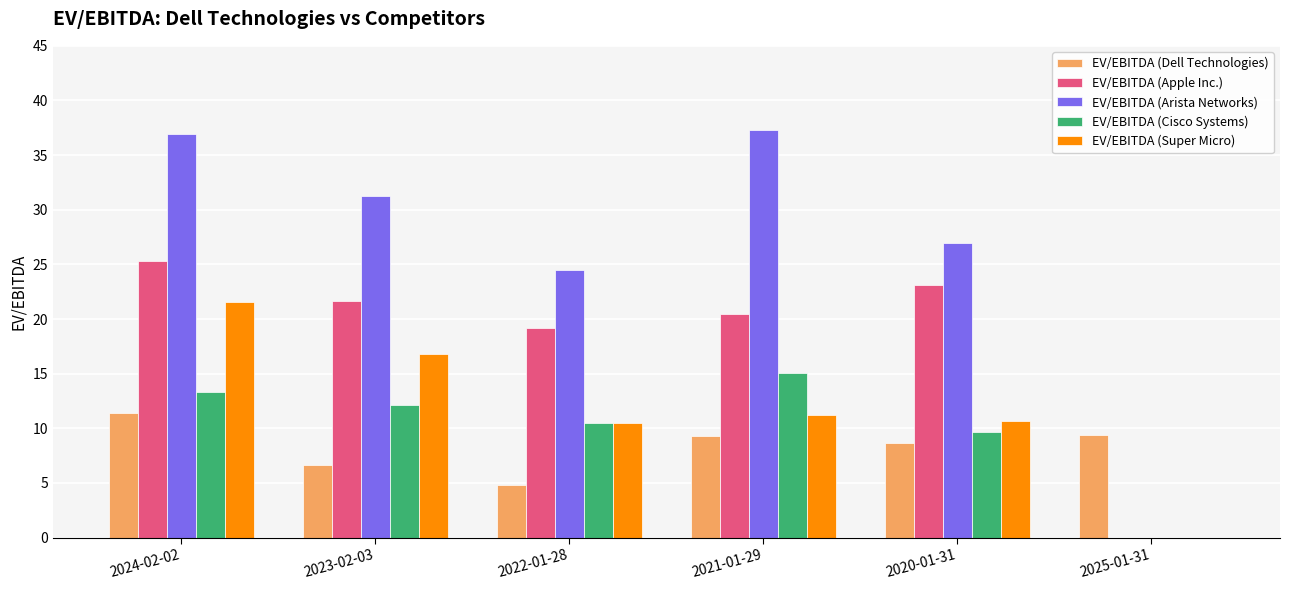

Which series has the largest range (max minus min)?

EV/EBITDA (Arista Networks)